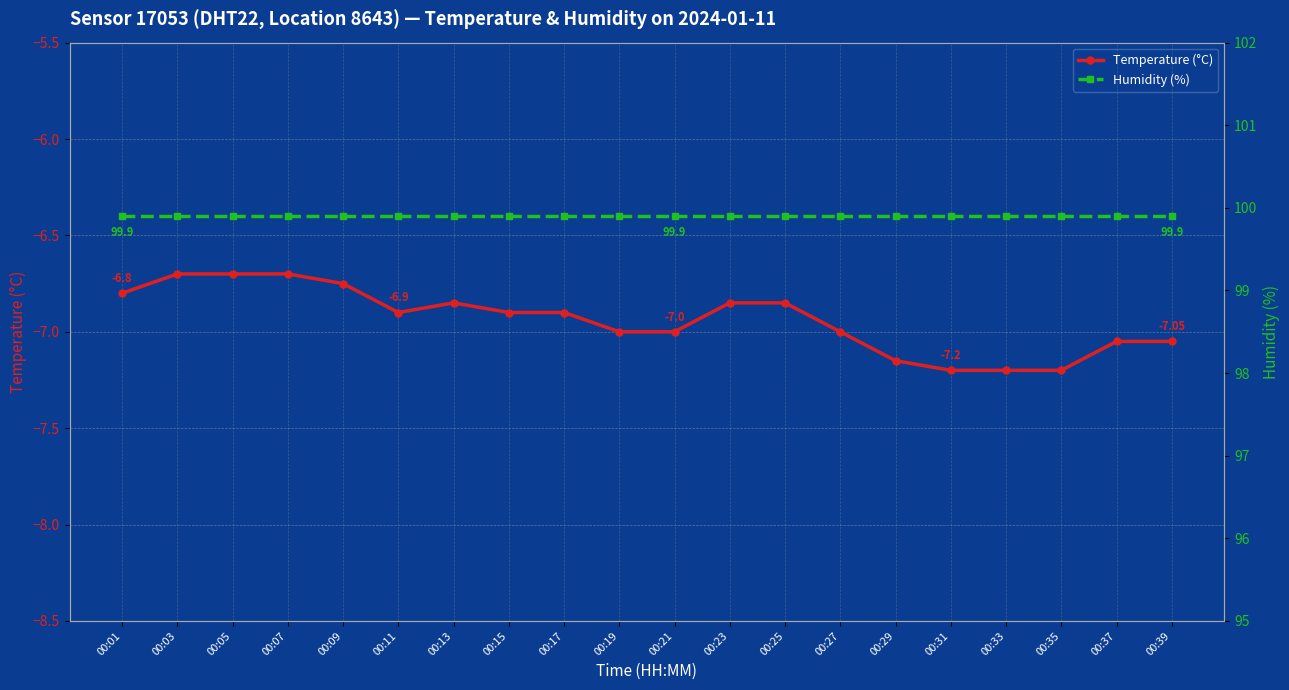

What is the total value across all series at 00:15?

93.0